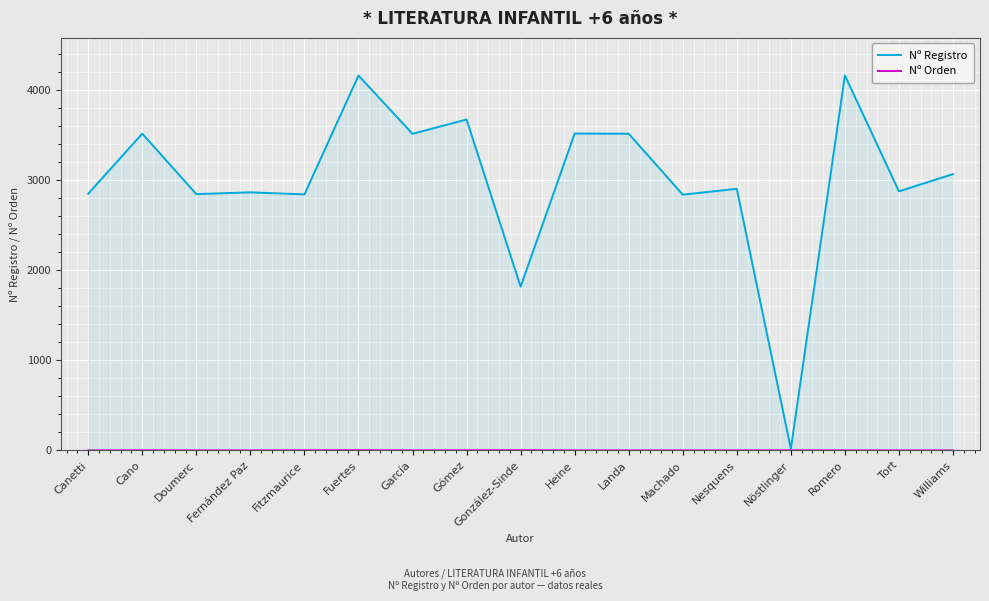

What is the label of the 9th point from the left?

González-Sinde